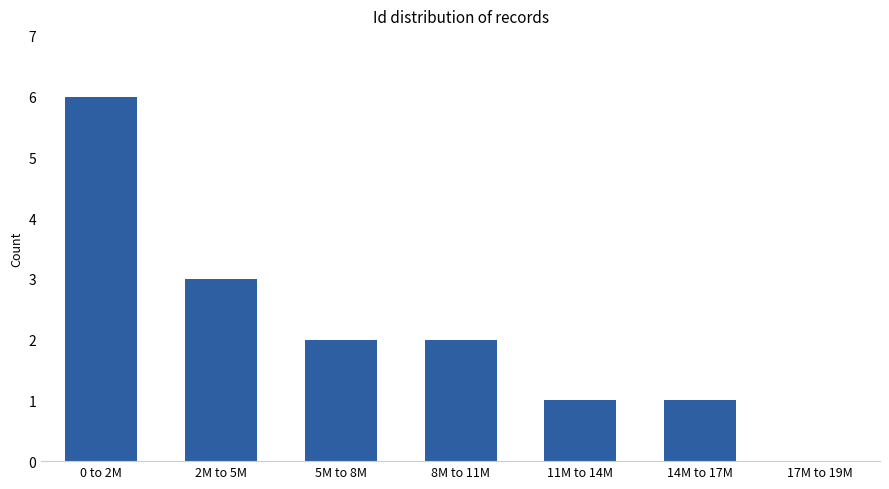

True or false: the data shows 1 at 14M to 17M.

True